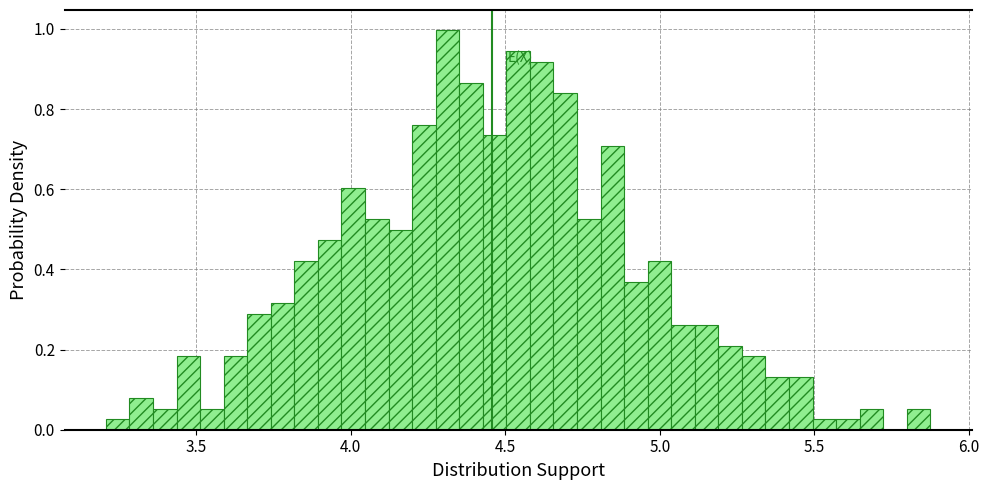

Around what value on the x-axis is the tallest bar? Give the approximate position of its centre, as read against the axis.

4.30